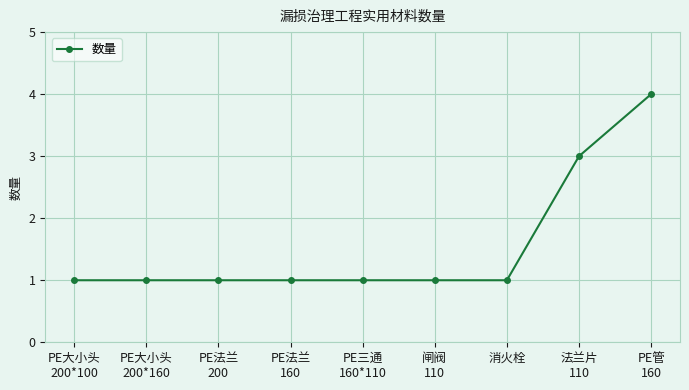

What is the sum of all values?

14